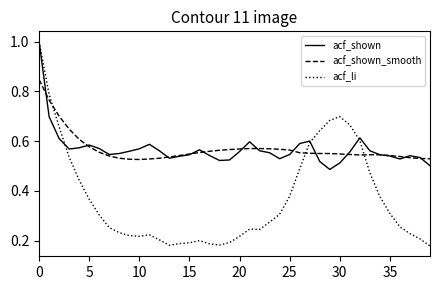

What is the greatest value displayed?

1.0